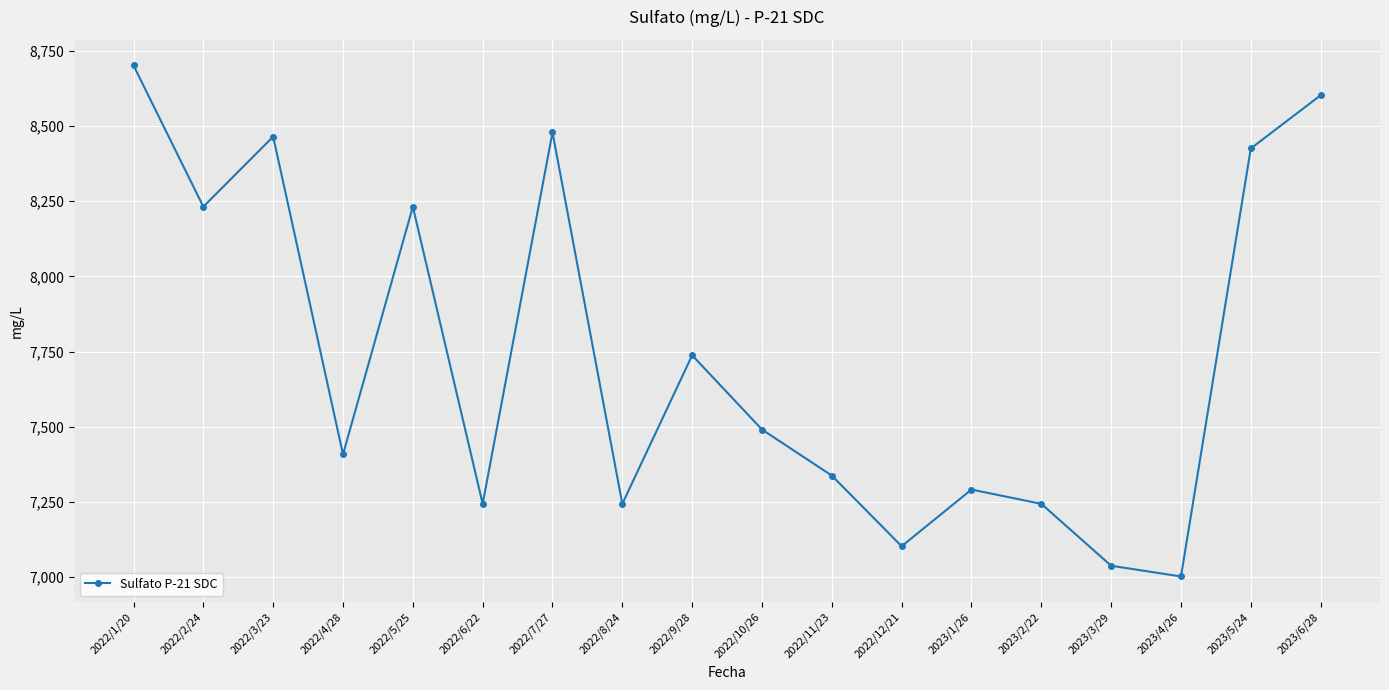

What is the value of the 16th point from the left?

7002.7